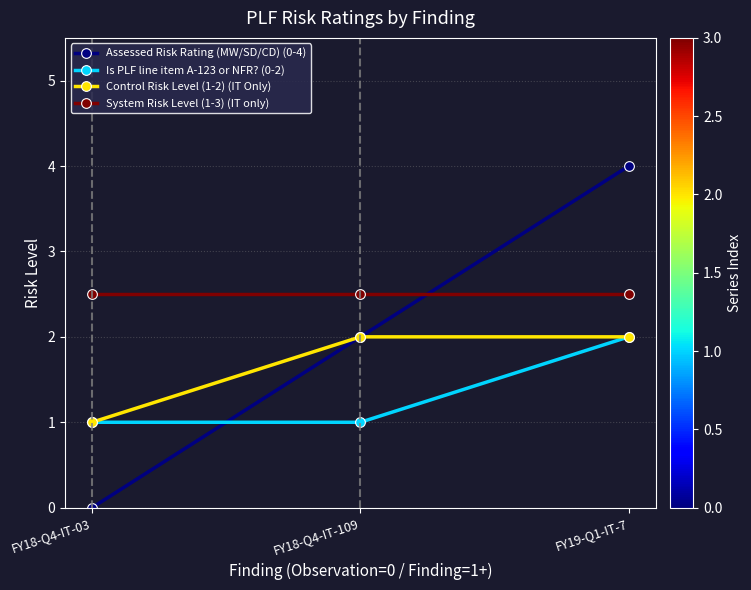

What is the total value across all series at FY19-Q1-IT-7?

10.5